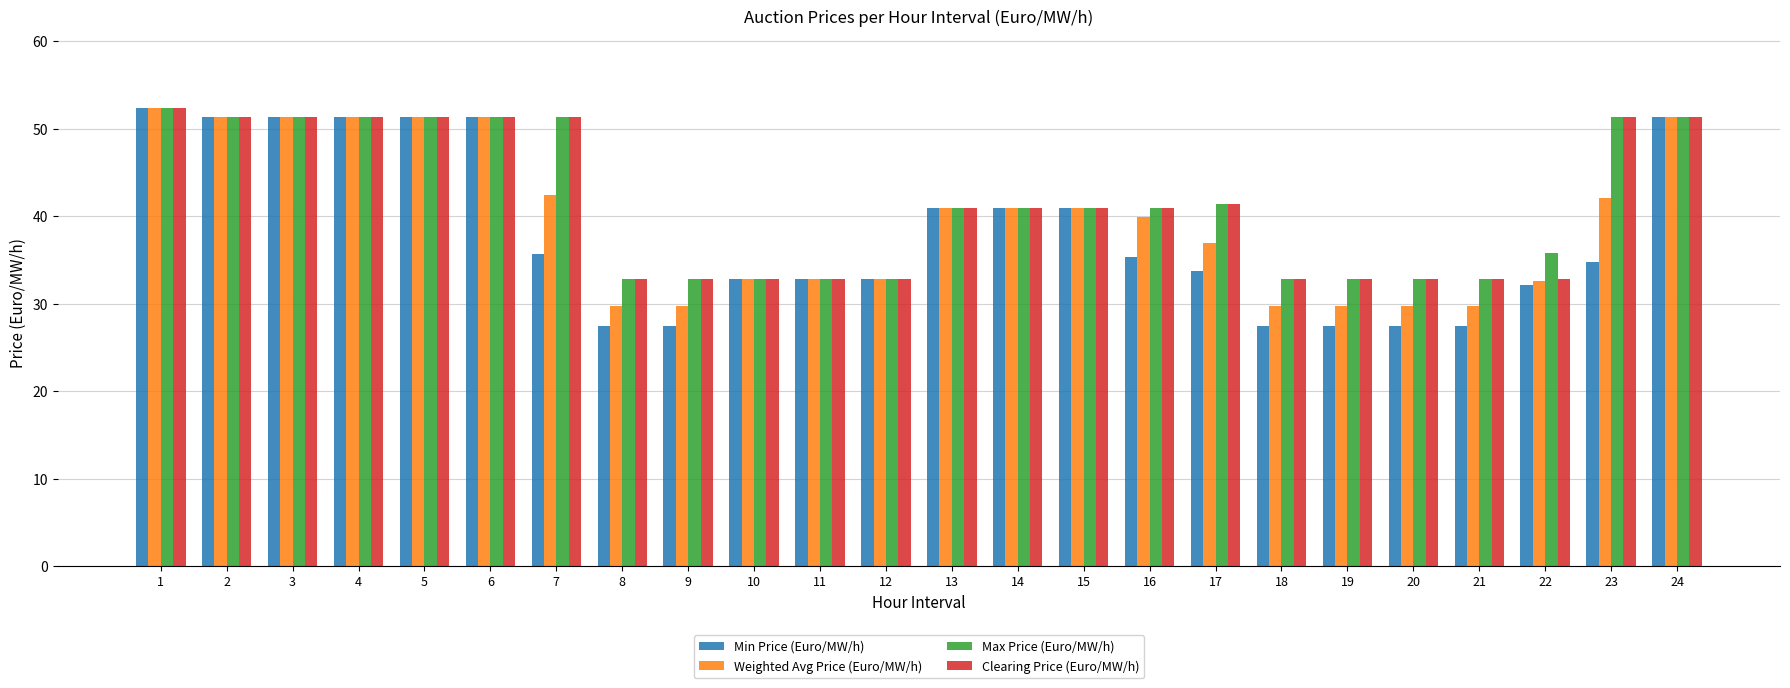

What is the maximum value shown in the chart?

52.4